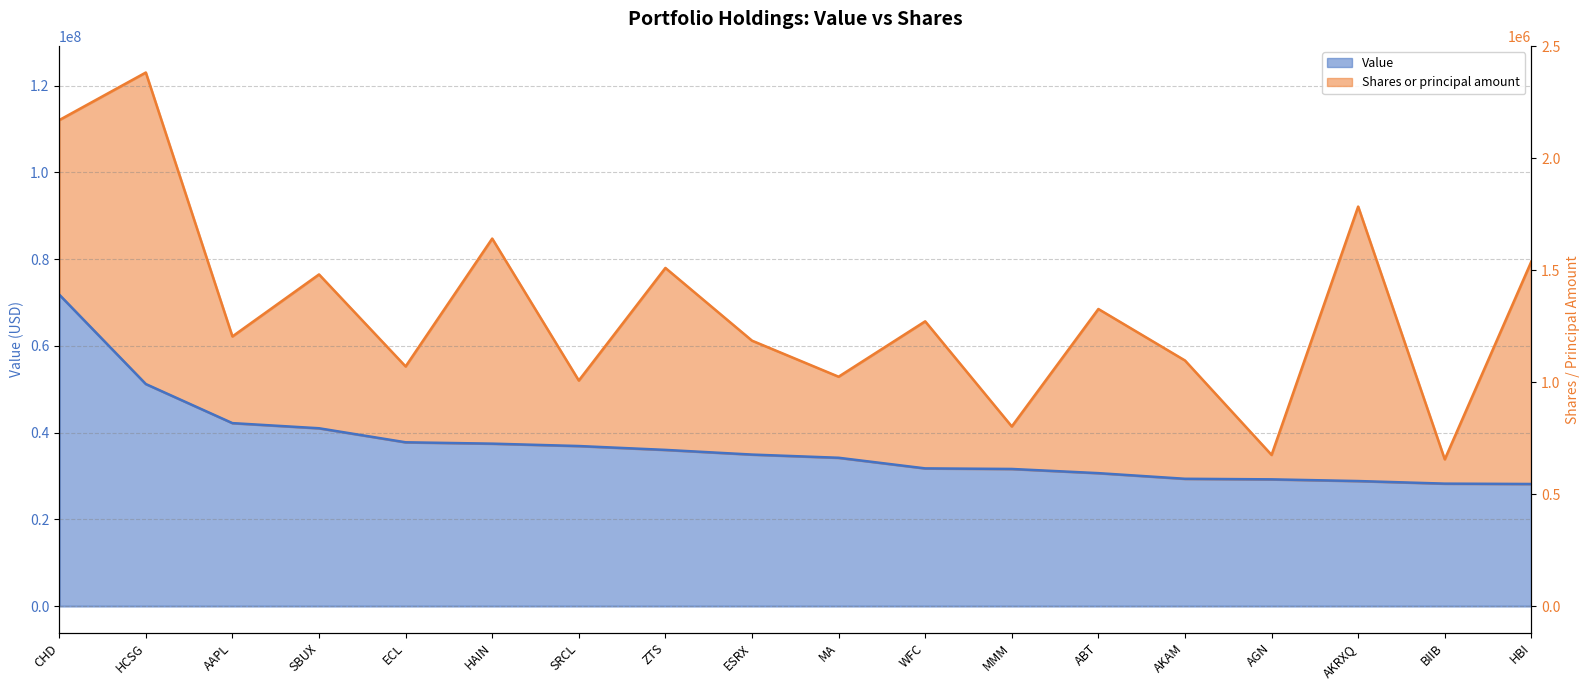

Reading right to left, extract all data points from this chart.

28159000	28244000	28840000	29230000	29361000	30661000	31626000	31758000	34207000	34944000	36023000	36913000	37462000	37776000	41010000	42196000	51207000	71829000